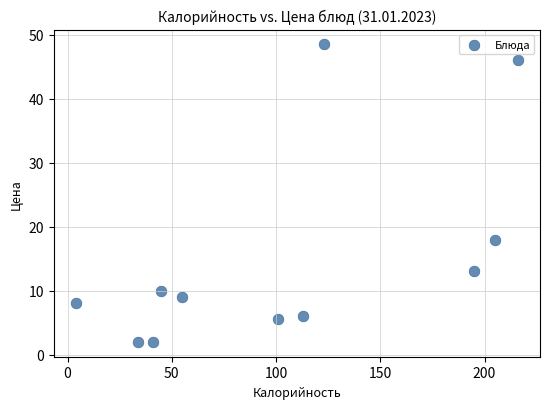

What Y value in the scatter plot is closest to 25?

18.0